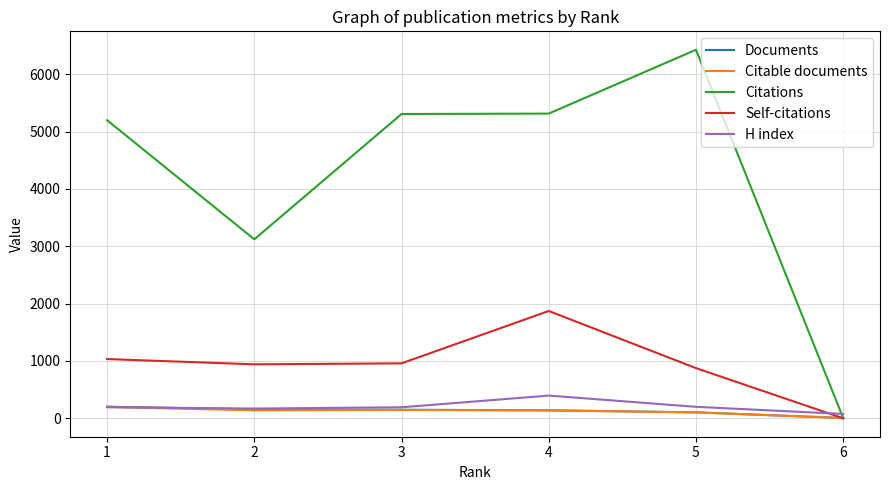

Between 5 and 6, which series saw the biggest shift?

Citations